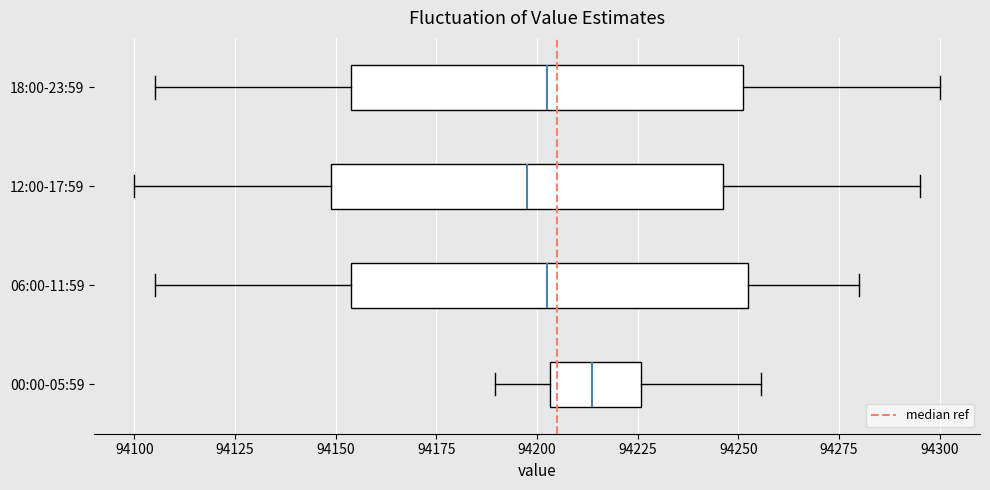

Where does the median line of the box for 00:00-05:59 sit on the x-axis? The values are not printed on the chart, so give them approximately, as read against the axis.

94215